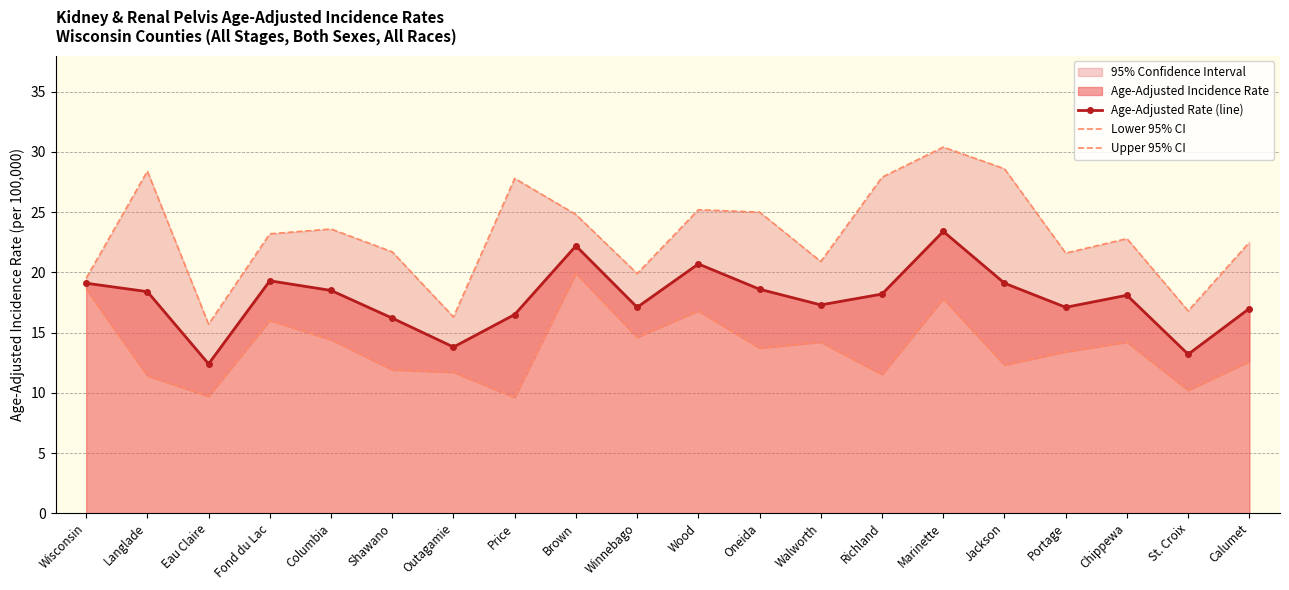

At which category does Lower 95% CI reach its first local peak?

Fond du Lac